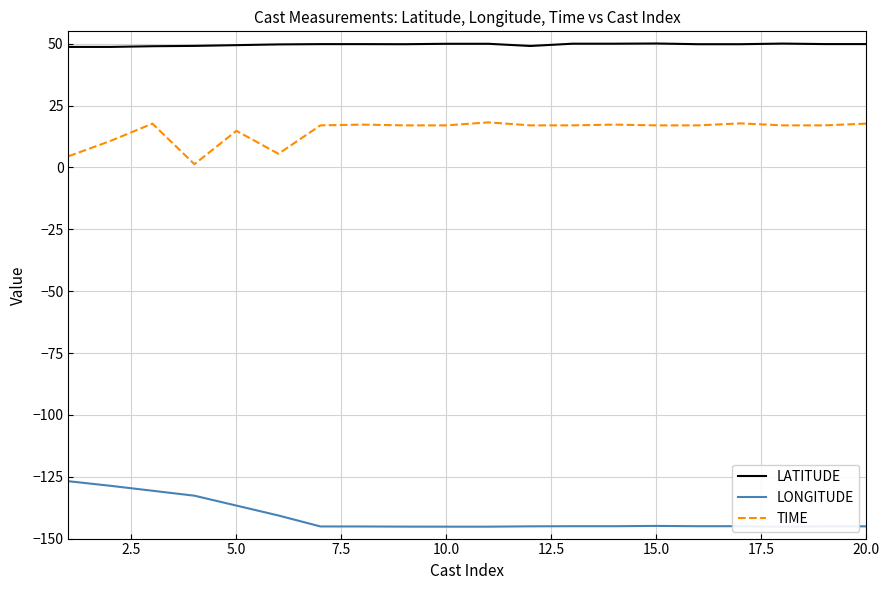

How many values in the LONGITUDE series exceed -145?

7